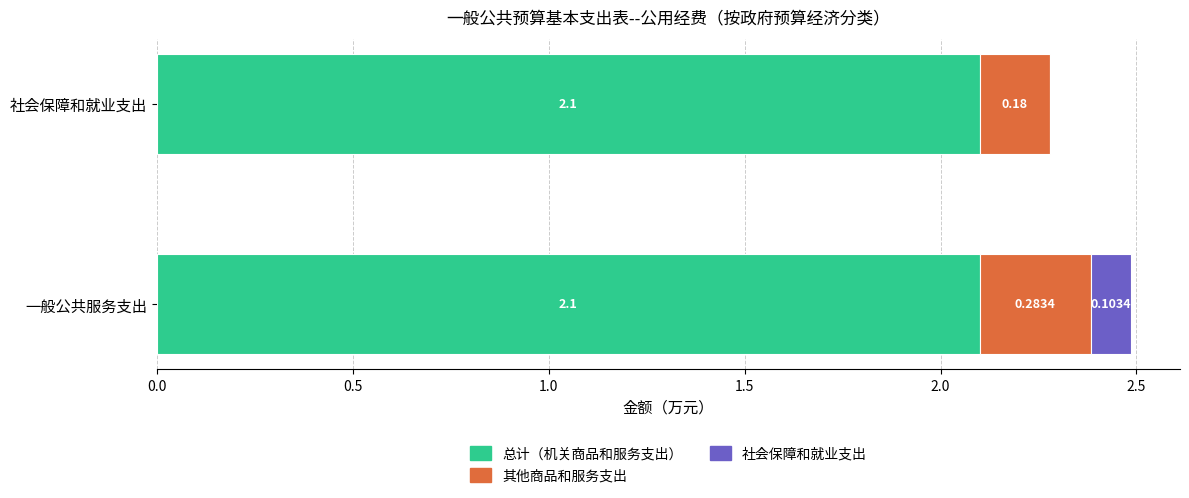

What is the total value across all series at 一般公共服务支出?

2.5